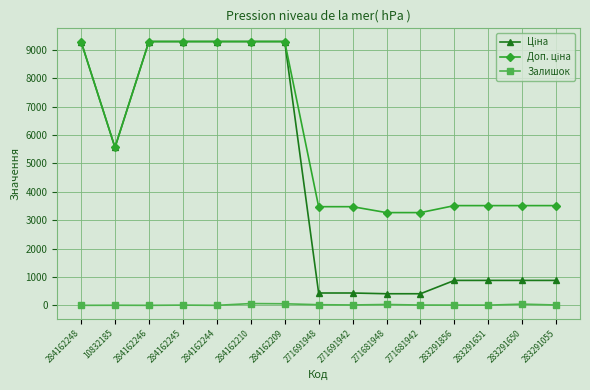

How many data points in Залишок are less than 10?

7